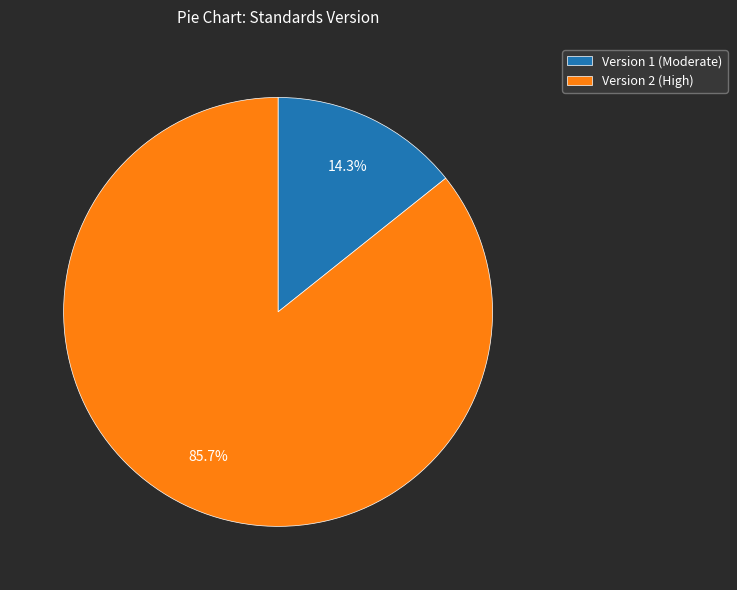

To the nearest percent, what is the average slice percentage?

50%